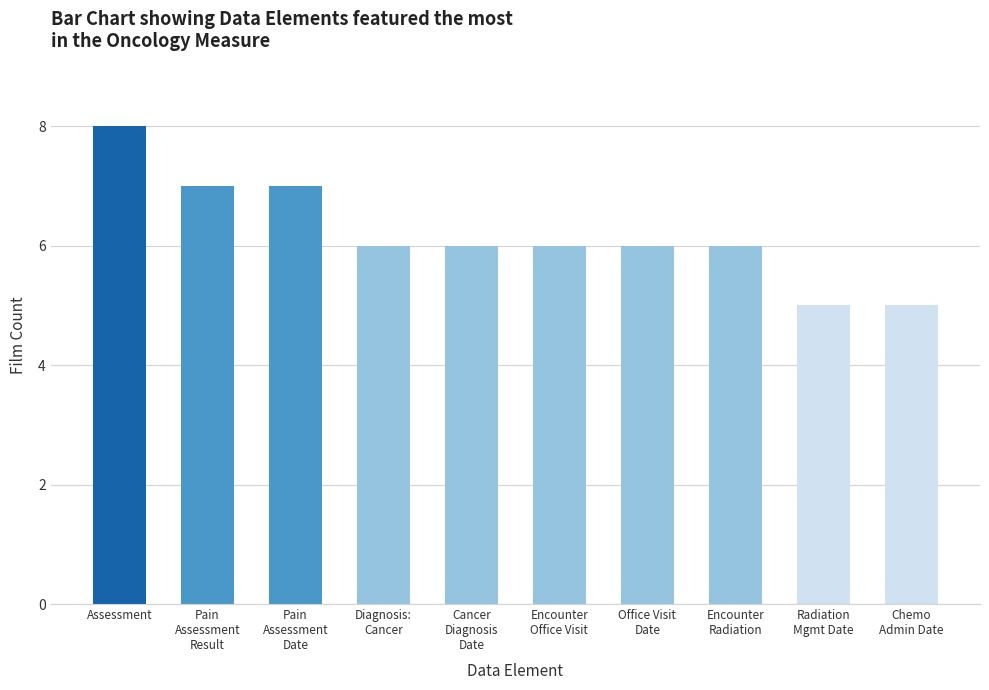

What is the average value?

6